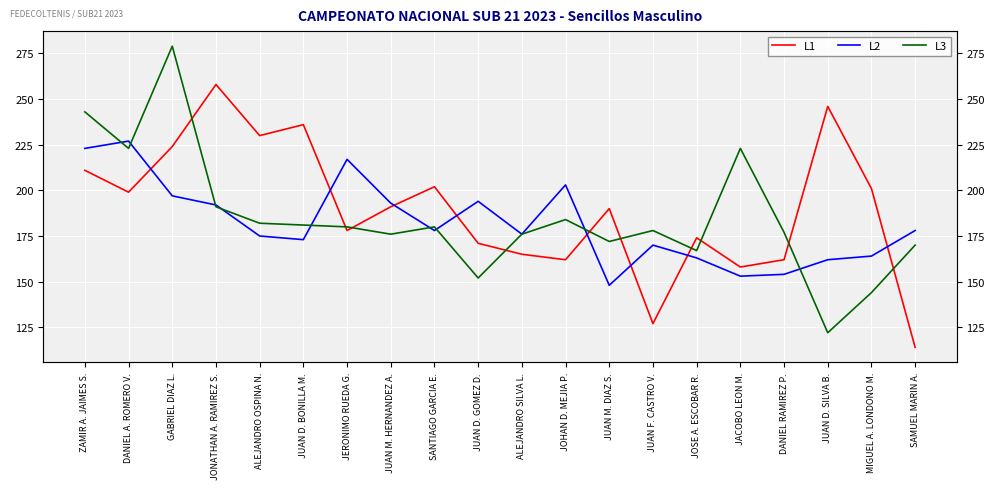

At which category does L1 reach its first local valley?

DANIEL A. ROMERO V.